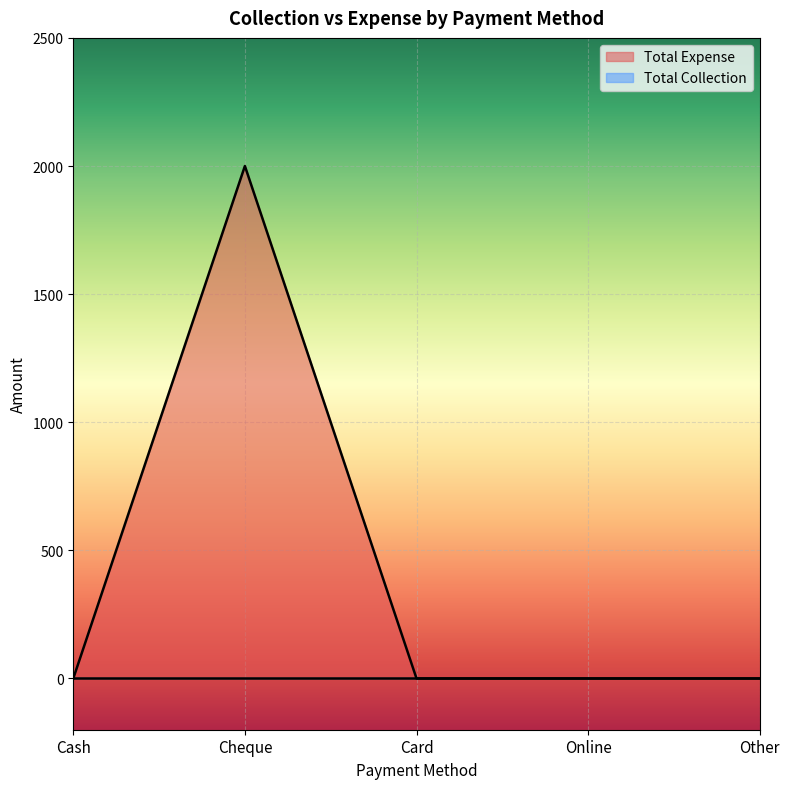

What is the label of the 3rd point from the left?

Card